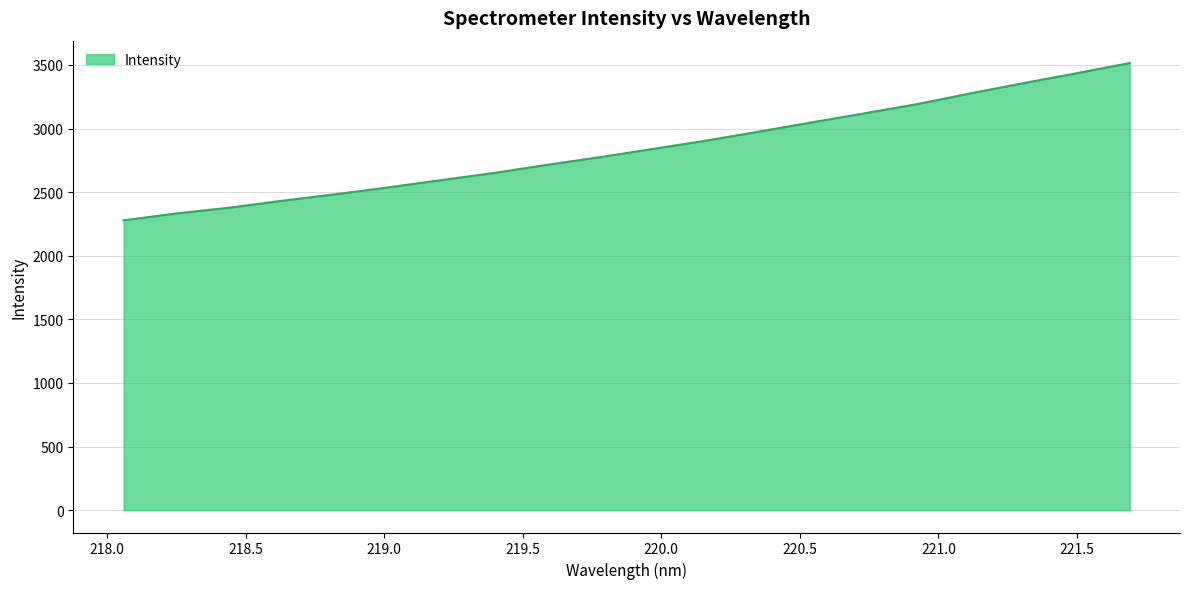

How many values exceed 2840?

10